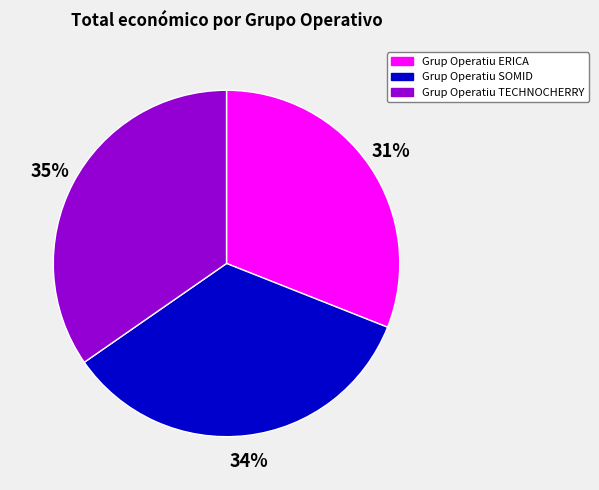

Does any single category account for the majority?

No